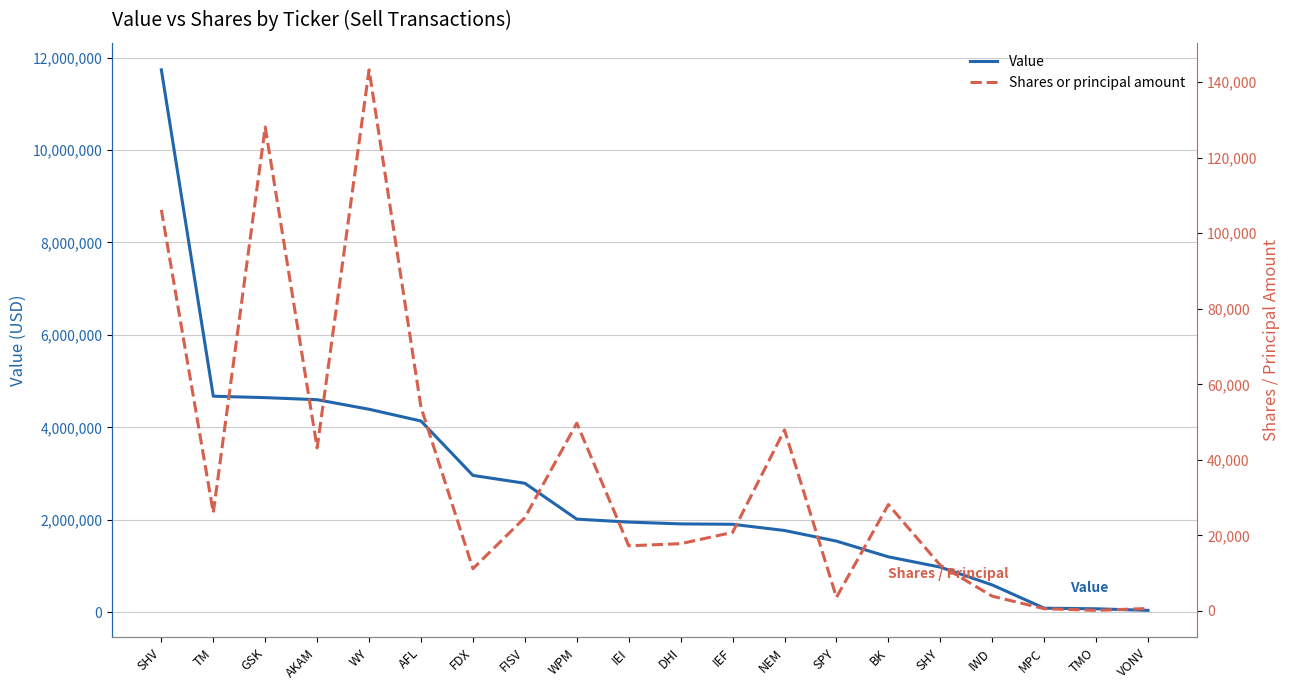

Rank the categories by Value value from lowest to highest.

VONV, TMO, MPC, IWD, SHY, BK, SPY, NEM, IEF, DHI, IEI, WPM, FISV, FDX, AFL, WY, AKAM, GSK, TM, SHV